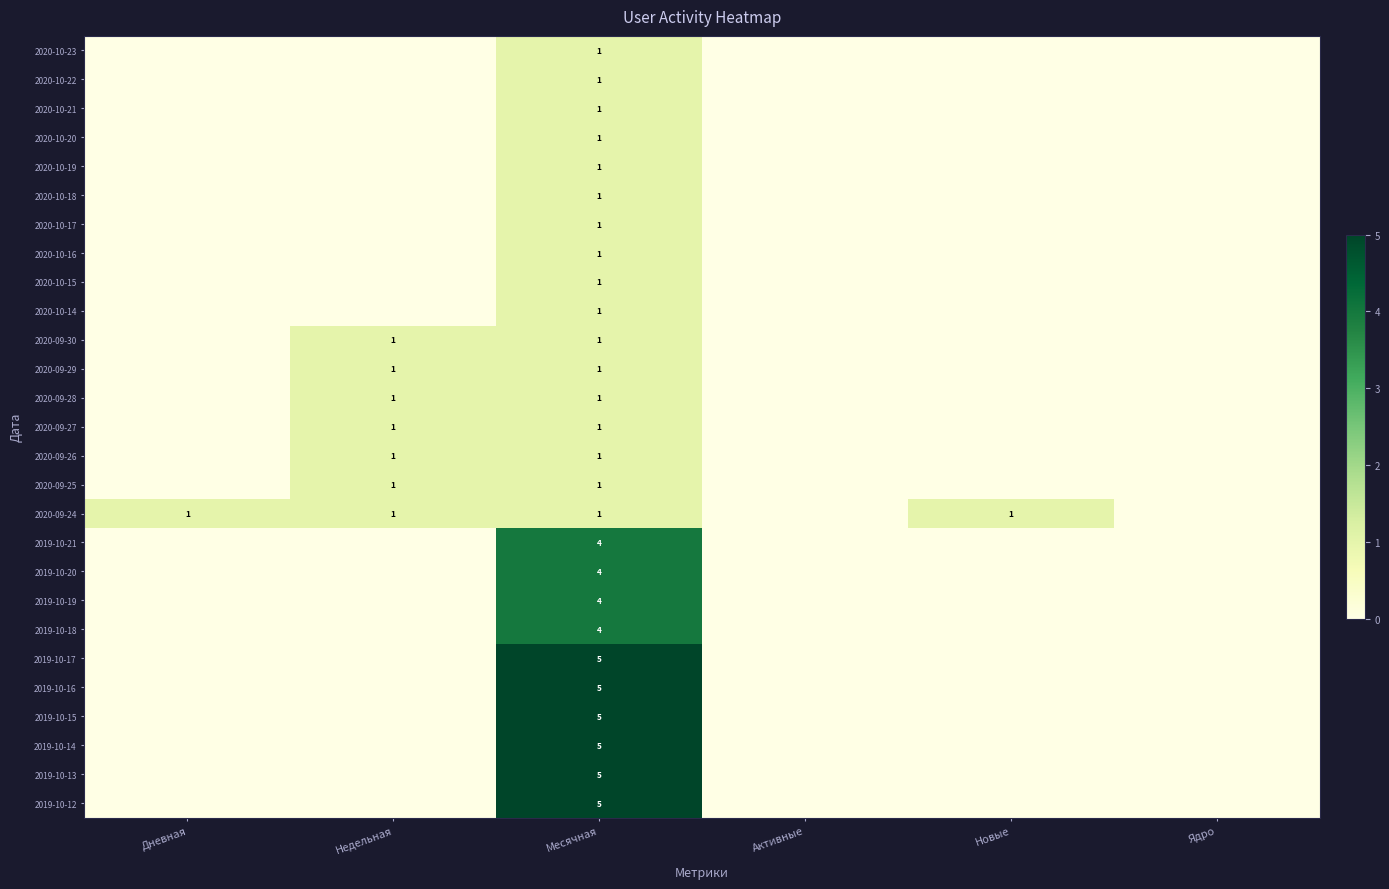

What is the difference between the highest and lowest values at Месячная?

4